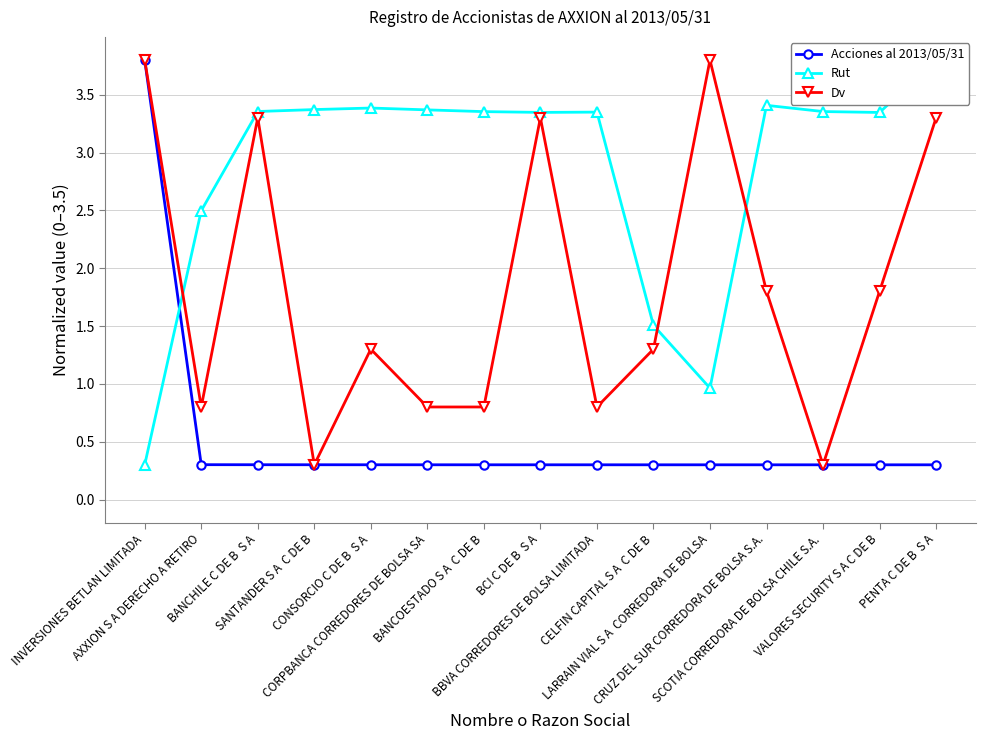

Rank the series by their average value, from lowest to highest.

Acciones al 2013/05/31, Dv, Rut